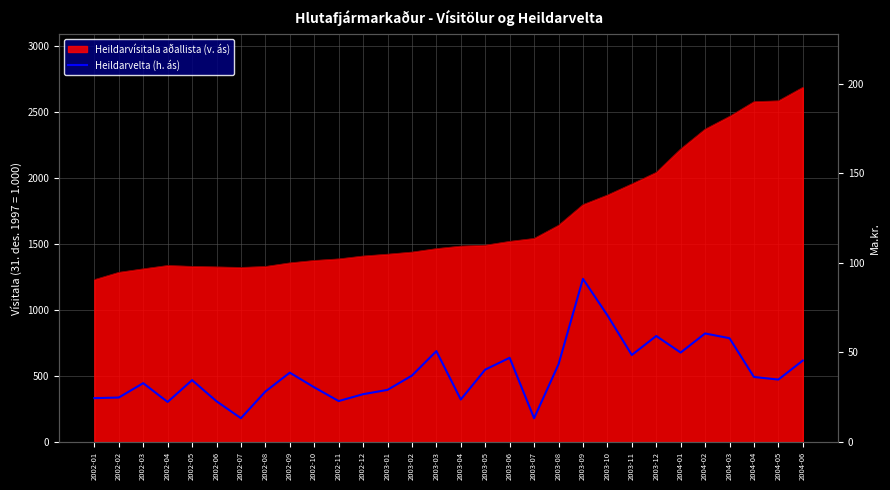

What is the value of the 12th point from the left?

26.6